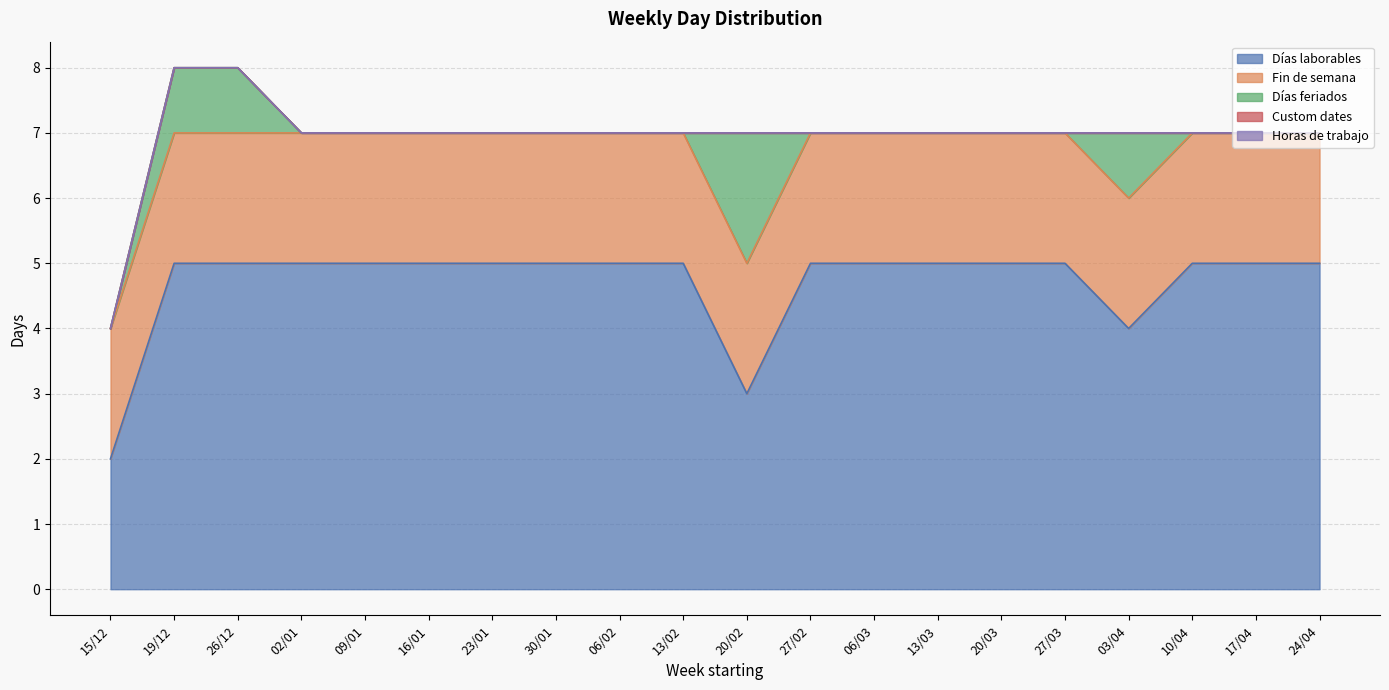

Which series has the largest range (max minus min)?

Días laborables